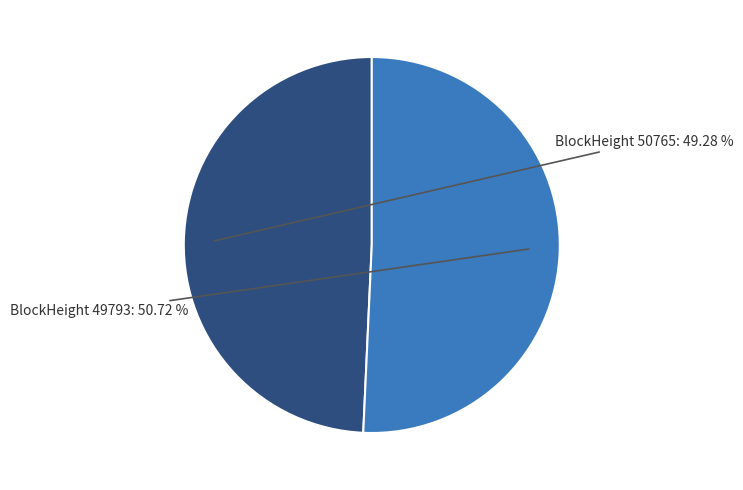

Rank the categories by value from lowest to highest.

50765, 49793